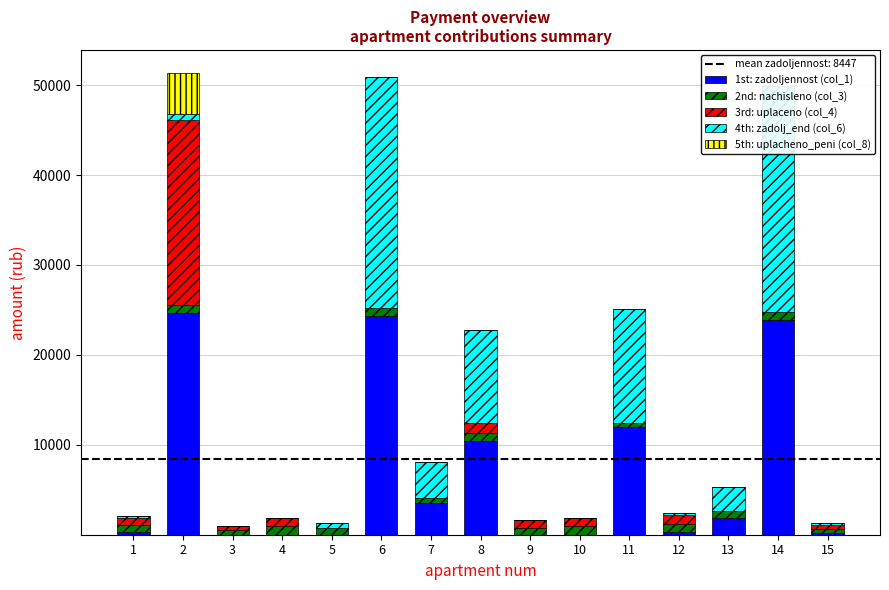

Reading right to left, list all the values displayed in this chart.

1st: zadoljennost (col_1): 15=158.5	14=23825.6	13=1856.9	12=308.5	11=11998.8	10=0.0	9=0.2	8=10420.3	7=3561.3	6=24310.5	5=0.0	4=0.0	3=9.7	2=24651.7	1=261.3
2nd: nachisleno (col_3): 15=475.4	14=949.2	13=785.5	12=925.4	11=461.2	10=955.6	9=793.4	8=936.5	7=478.6	6=949.2	5=795.0	4=925.4	3=469.1	2=947.6	1=783.9
3rd: uplaceno (col_4): 15=475.4	14=0.0	13=0.0	12=925.4	11=0.0	10=951.0	9=793.9	8=1020.0	7=0.0	6=0.0	5=0.0	4=925.4	3=478.7	2=20532.2	1=783.9
4th: zadolj_end (col_6): 15=158.5	14=25141.4	13=2673.2	12=308.5	11=12638.2	10=0.0	9=0.0	8=10444.6	7=4099.5	6=25626.3	5=530.0	4=0.0	3=0.0	2=647.6	1=261.3
5th: uplacheno_peni (col_8): 15=0.0	14=0.0	13=0.0	12=0.0	11=0.0	10=0.0	9=0.0	8=0.0	7=0.0	6=0.0	5=0.0	4=0.0	3=0.0	2=4567.8	1=0.0